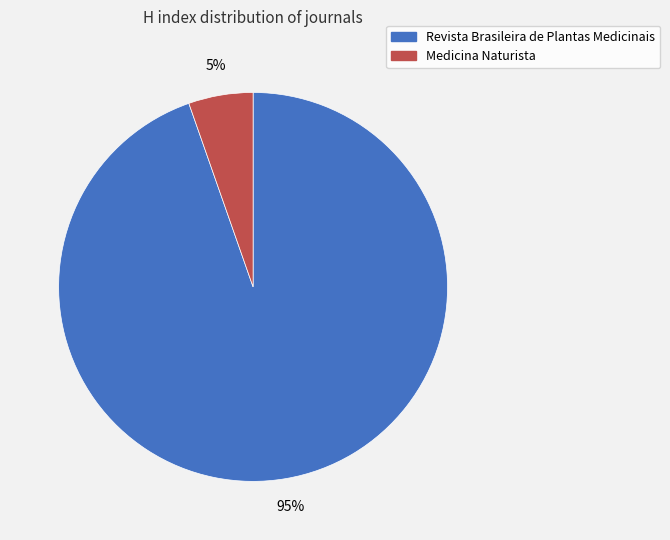

Rank the categories by value from lowest to highest.

Medicina Naturista, Revista Brasileira de Plantas Medicinais